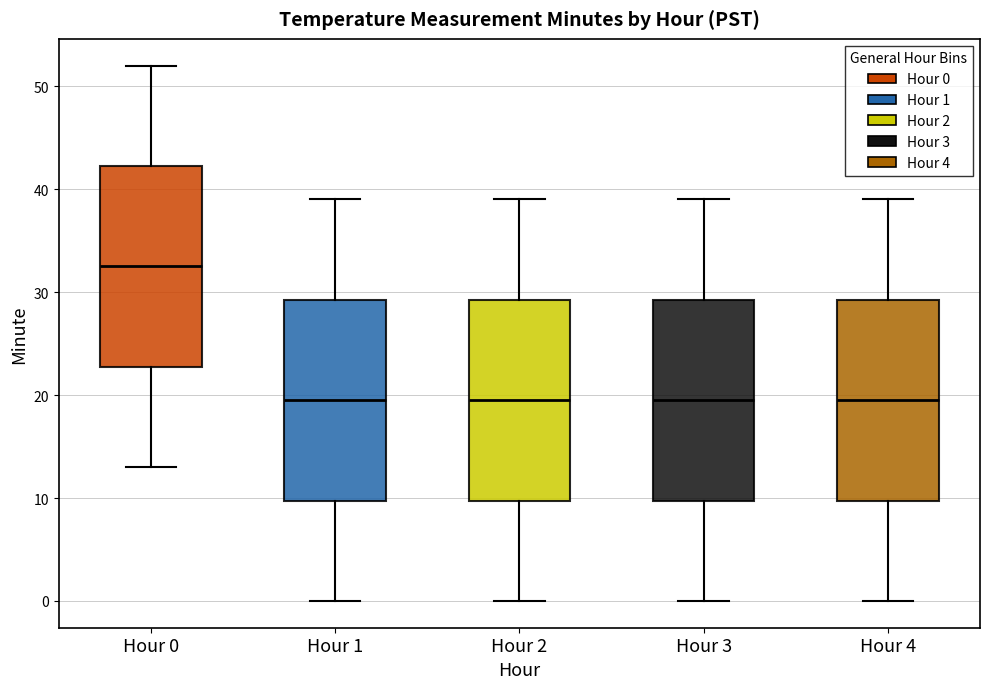

Which box's median line is the highest?

Hour 0